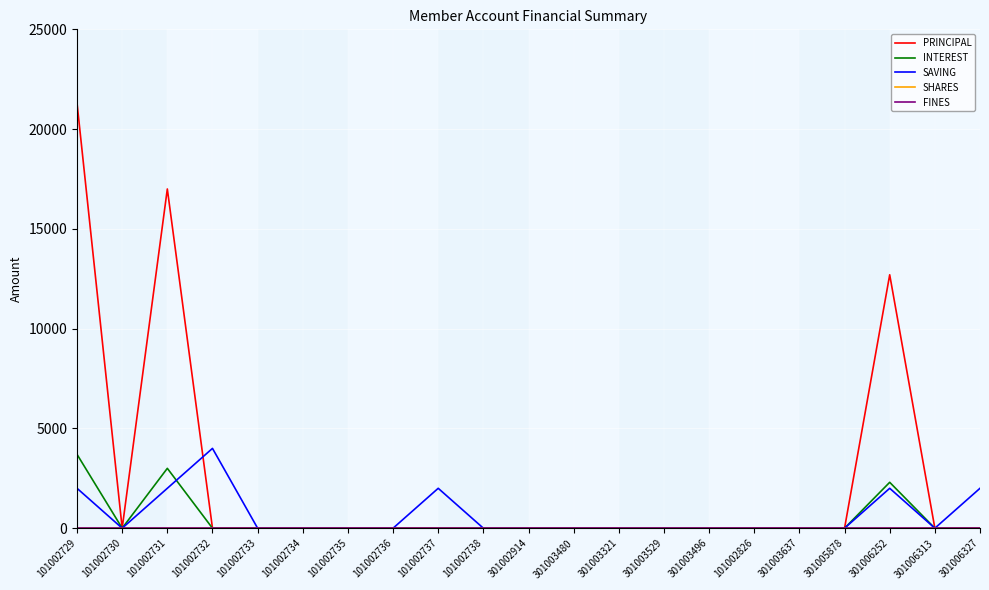

Count the SAVING values in the range 0 to 2000.

20